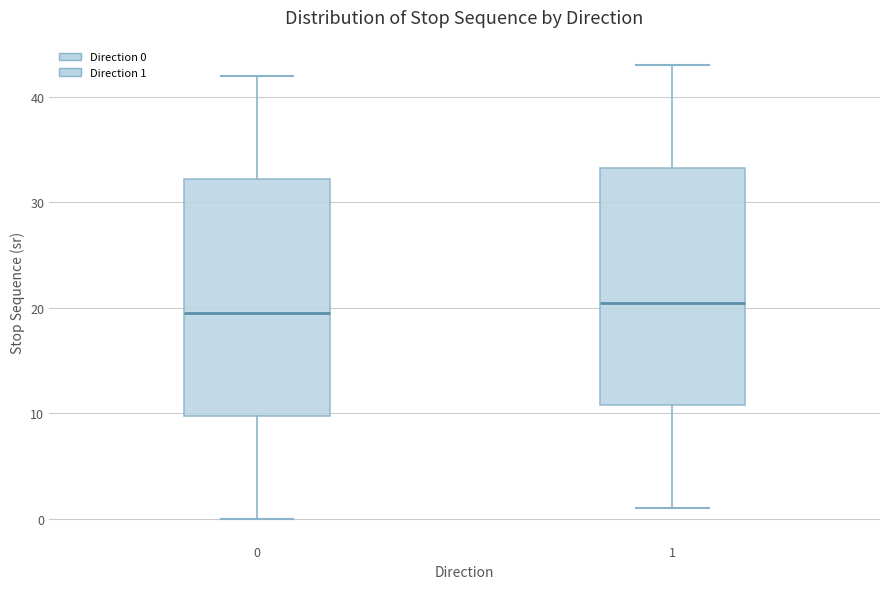

Where does the lower whisker of the box at x = 0 end on the y-axis? The values are not printed on the chart, so give them approximately, as read against the axis.

0